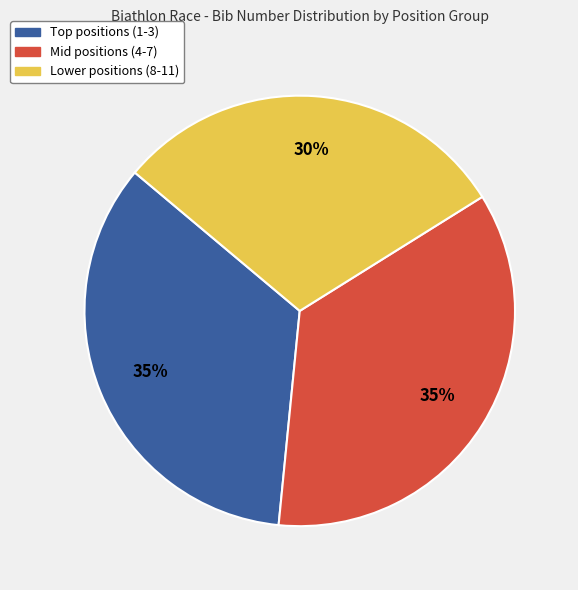

To the nearest percent, what percentage of the pie is Lower positions (8-11)?

30%